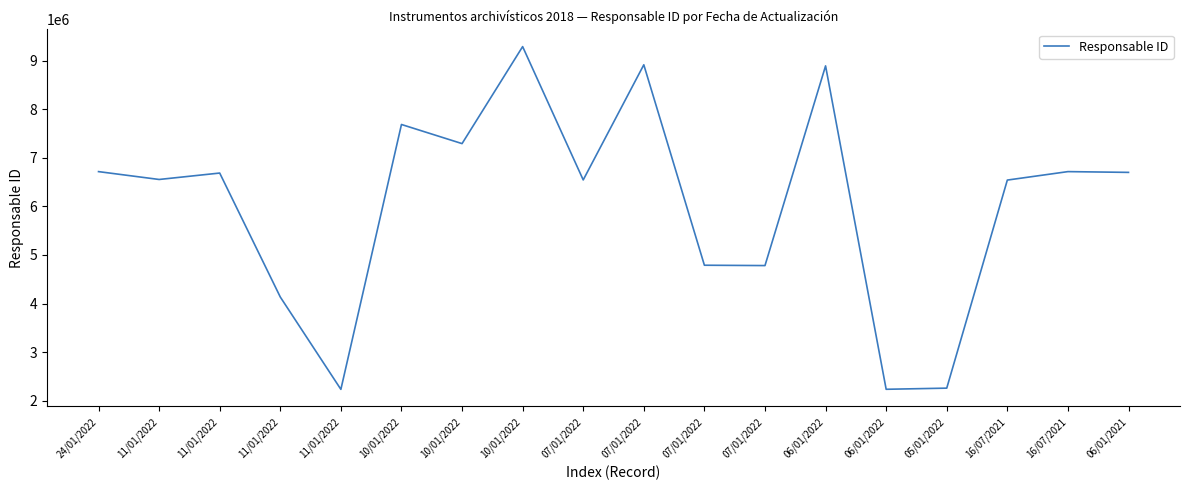

Count the number of data series in this chart.

1